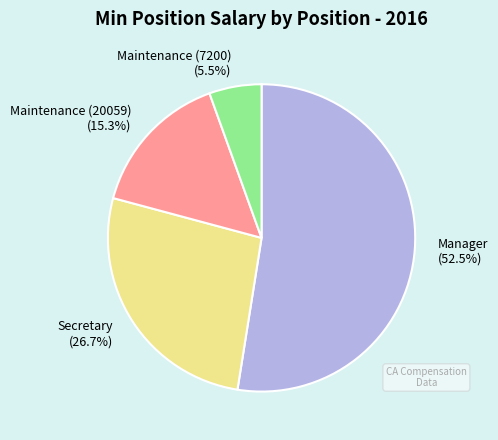

Rank the categories by value from lowest to highest.

Maintenance (7200), Maintenance (20059), Secretary, Manager